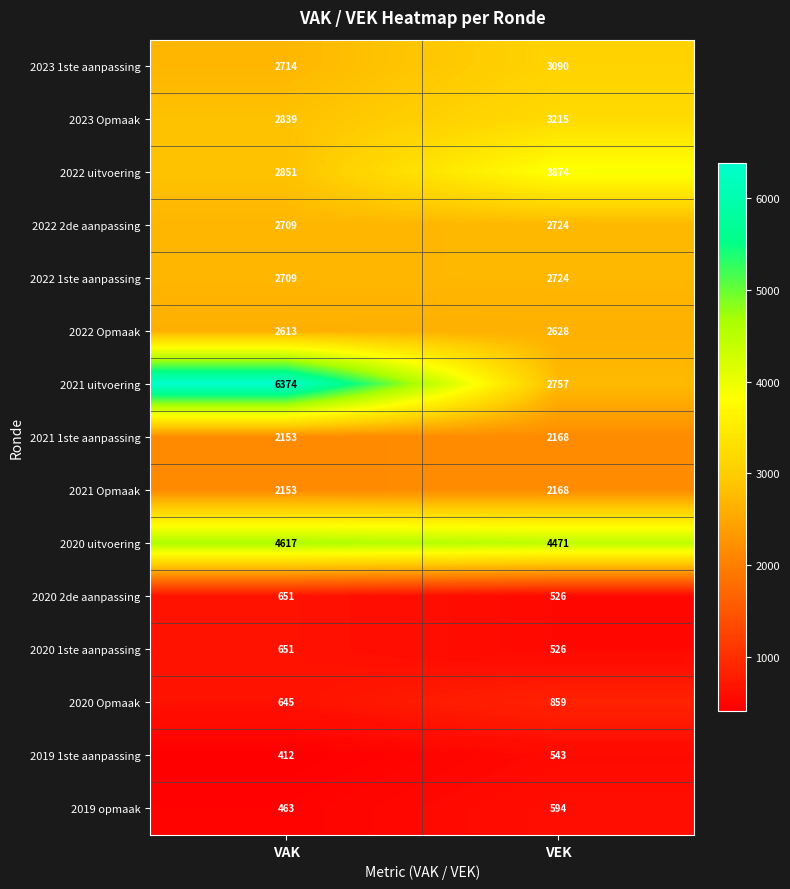

Which series changed the most between VAK and VEK?

2021 uitvoering